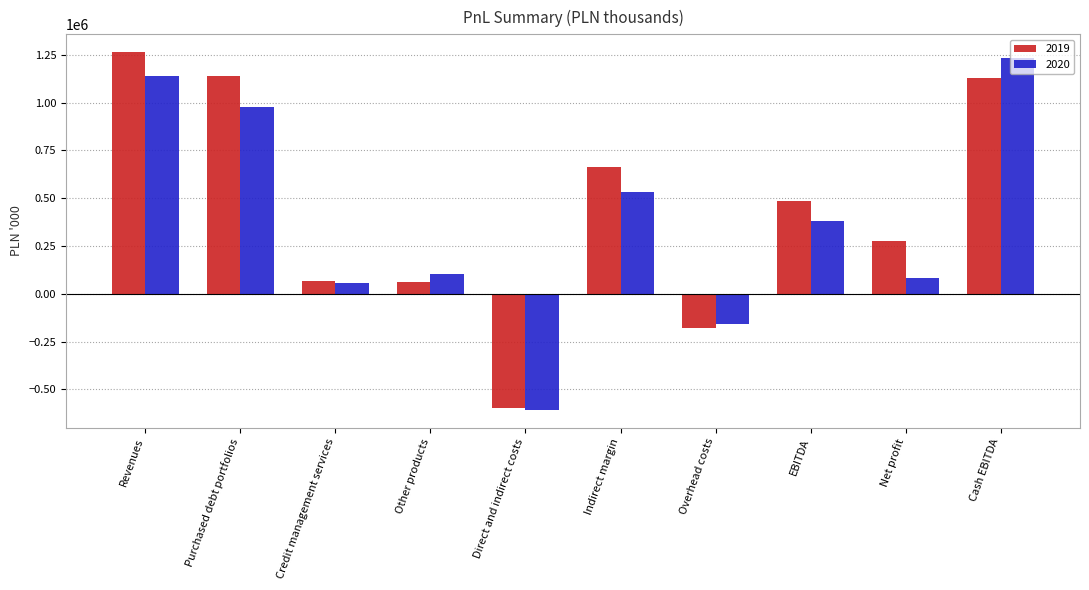

Is it true that 2020 equals 104855.9 at Other products?

True